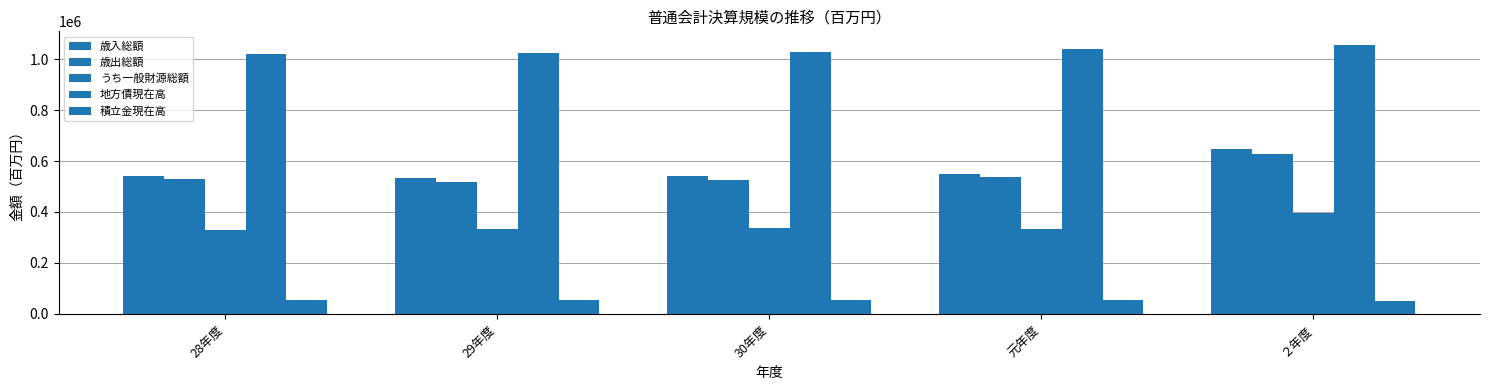

Reading left to right, list all the values displayed in this chart.

歳入総額: 28年度=541232	29年度=532338	30年度=539895	元年度=548495	２年度=648362
歳出総額: 28年度=529380	29年度=518622	30年度=527014	元年度=535861	２年度=626676
うち一般財源総額: 28年度=328601	29年度=334406	30年度=339091	元年度=332232	２年度=394592
地方債現在高: 28年度=1020122	29年度=1023752	30年度=1028569	元年度=1040486	２年度=1055991
積立金現在高: 28年度=55281	29年度=56551	30年度=55094	元年度=53369	２年度=49295